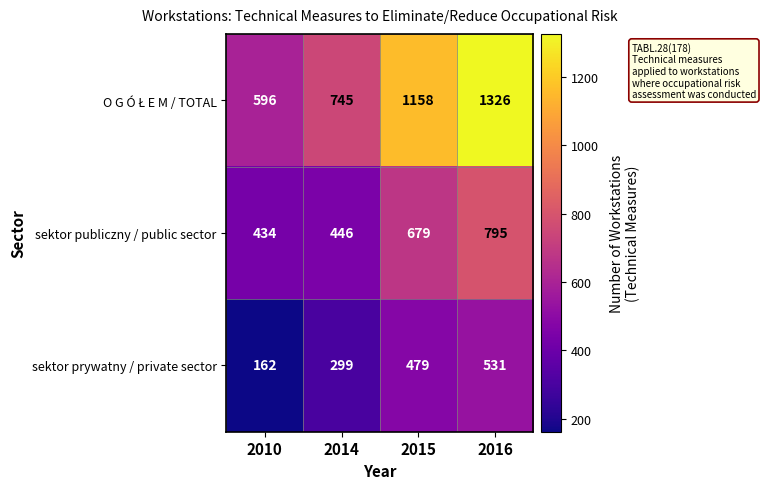

What is the spread (max minus min) of values at 2014?

446